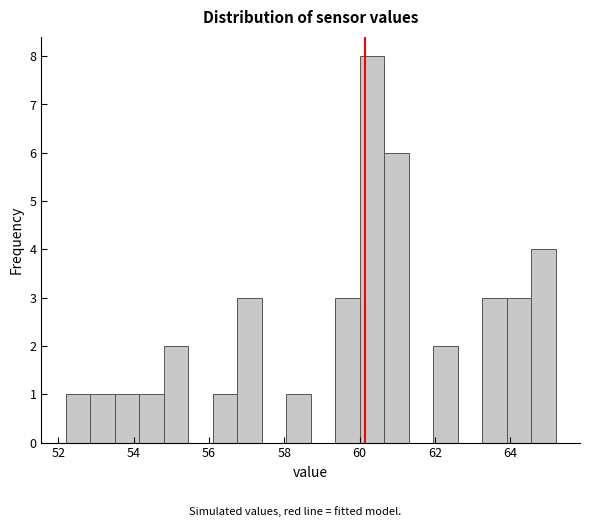

Around what value on the x-axis is the tallest bar? Give the approximate position of its centre, as read against the axis.

60.4